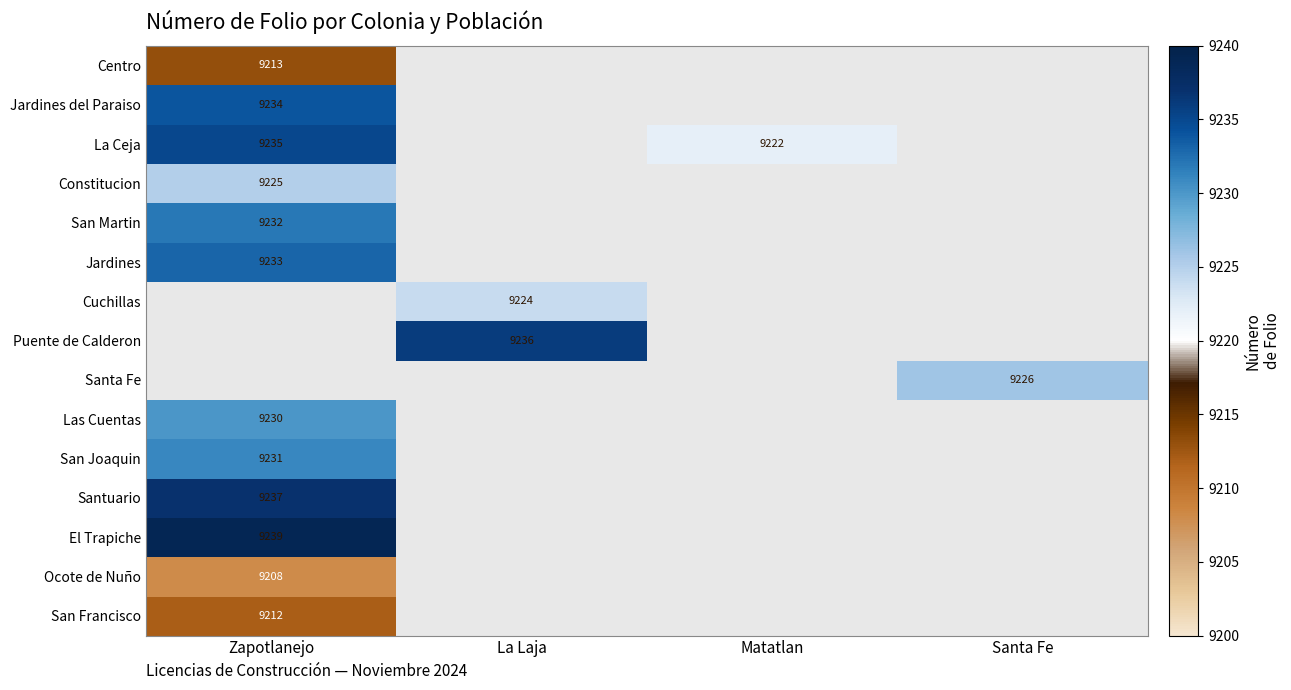

The value of Jardines at Zapotlanejo is 9233. True or false?

True